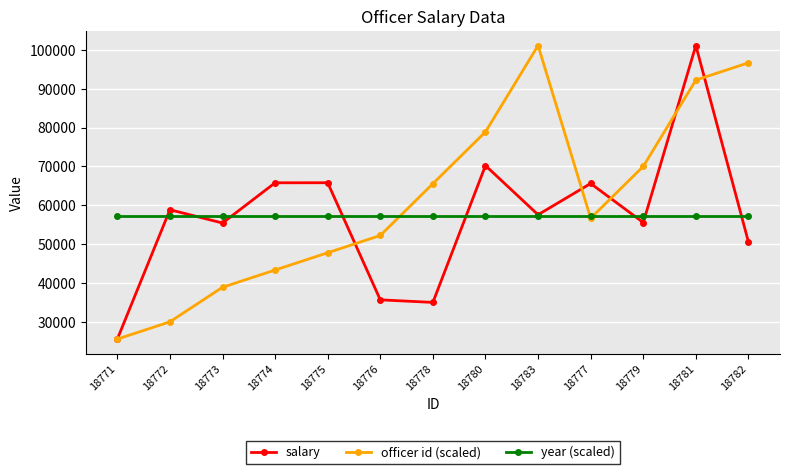

True or false: salary and officer id (scaled) intersect in this chart.

True